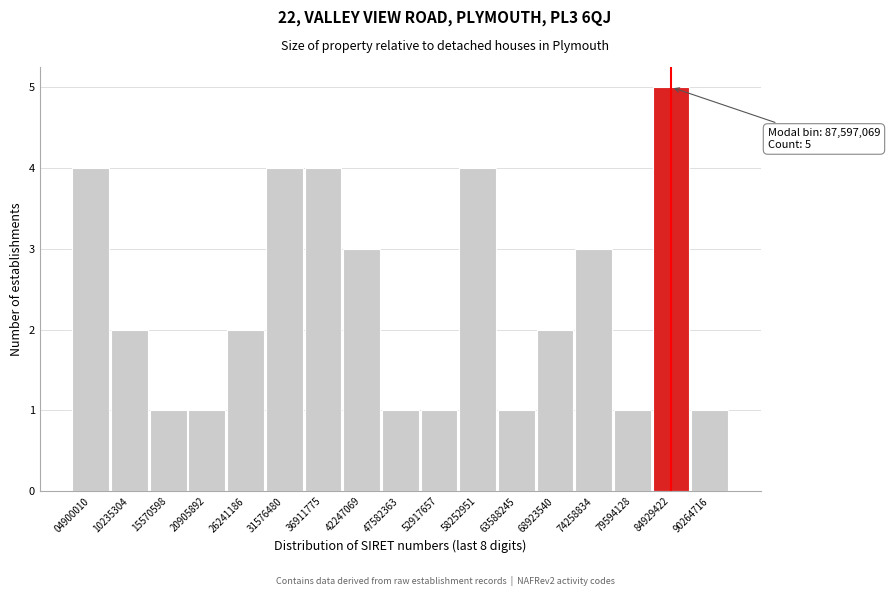

Reading left to right, list all the values displayed in this chart.

04900010=4	10235304=2	15570598=1	20905892=1	26241186=2	31576480=4	36911775=4	42247069=3	47582363=1	52917657=1	58252951=4	63588245=1	68923540=2	74258834=3	79594128=1	84929422=5	90264716=1